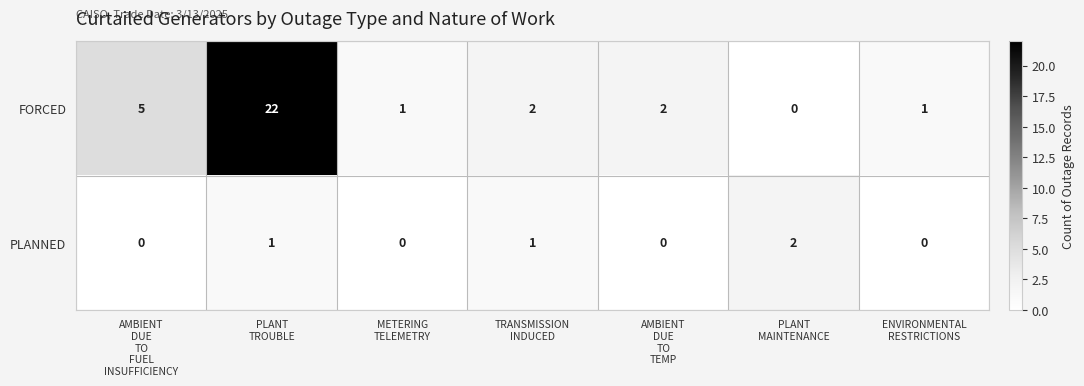

What is the sum of all FORCED values?

33